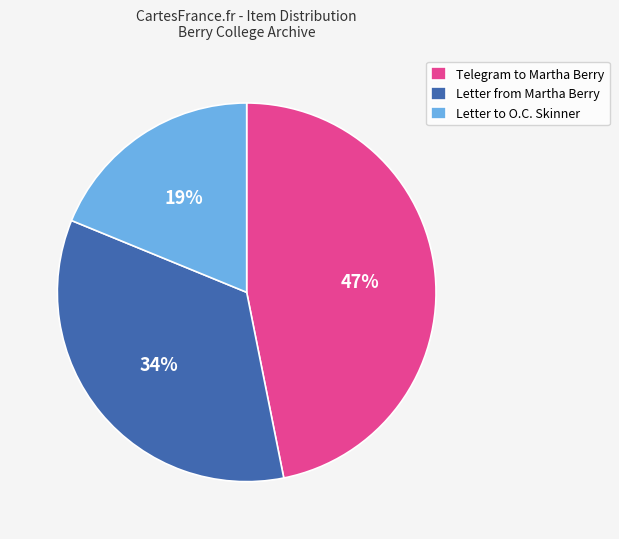

To the nearest percent, what portion does Letter from Martha Berry represent?

34%